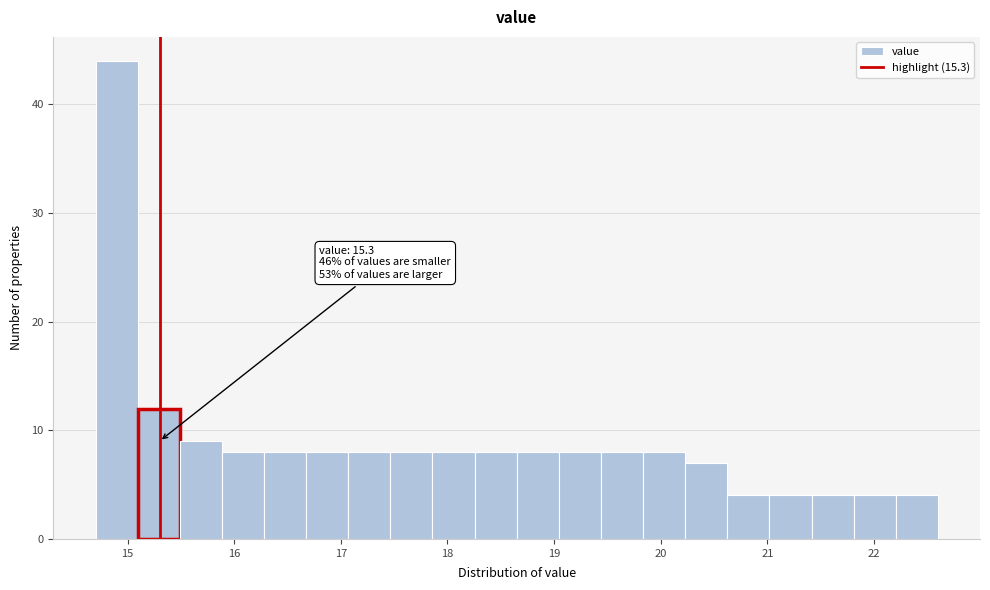

Read against the x-axis, roughly where is the centre of the tallest bar?

14.9